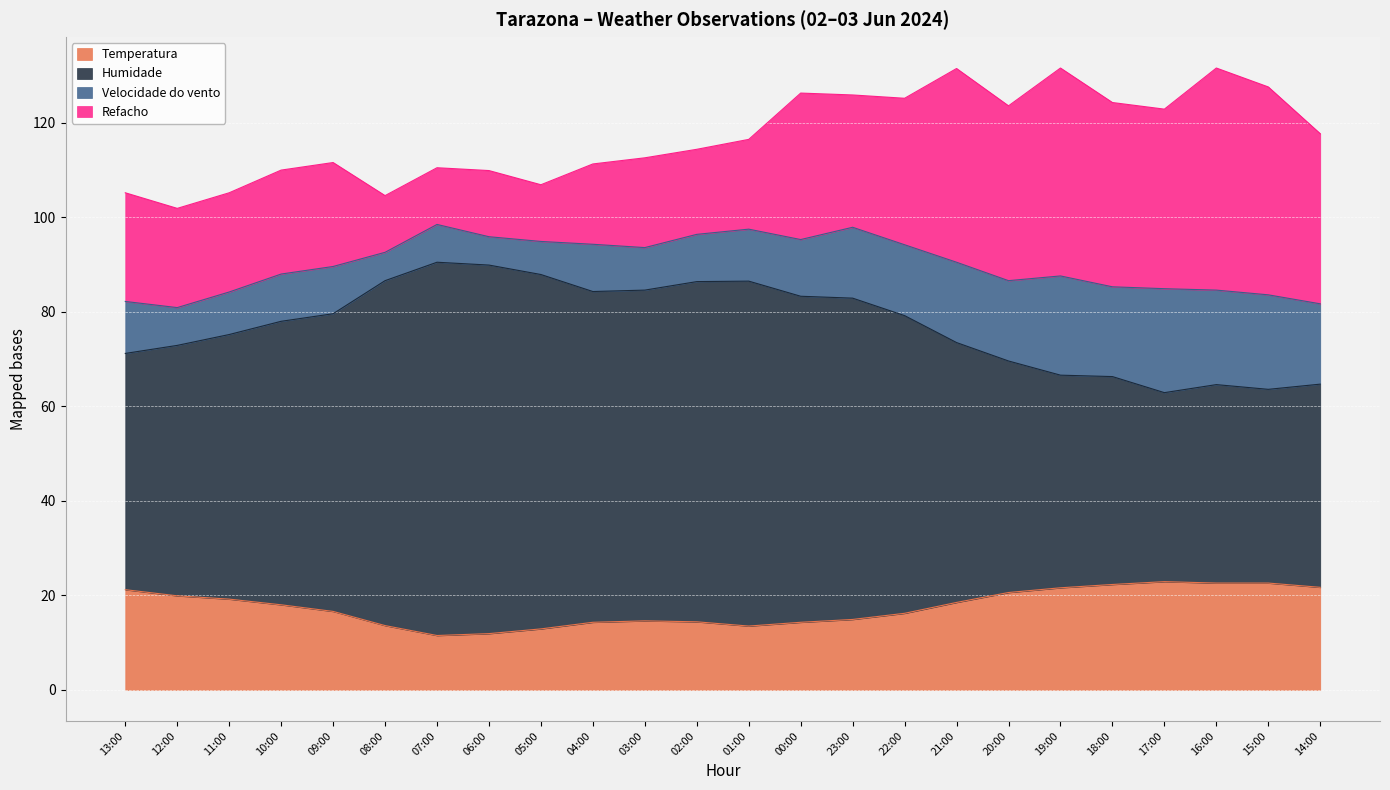

What is the minimum value for Temperatura?

11.5